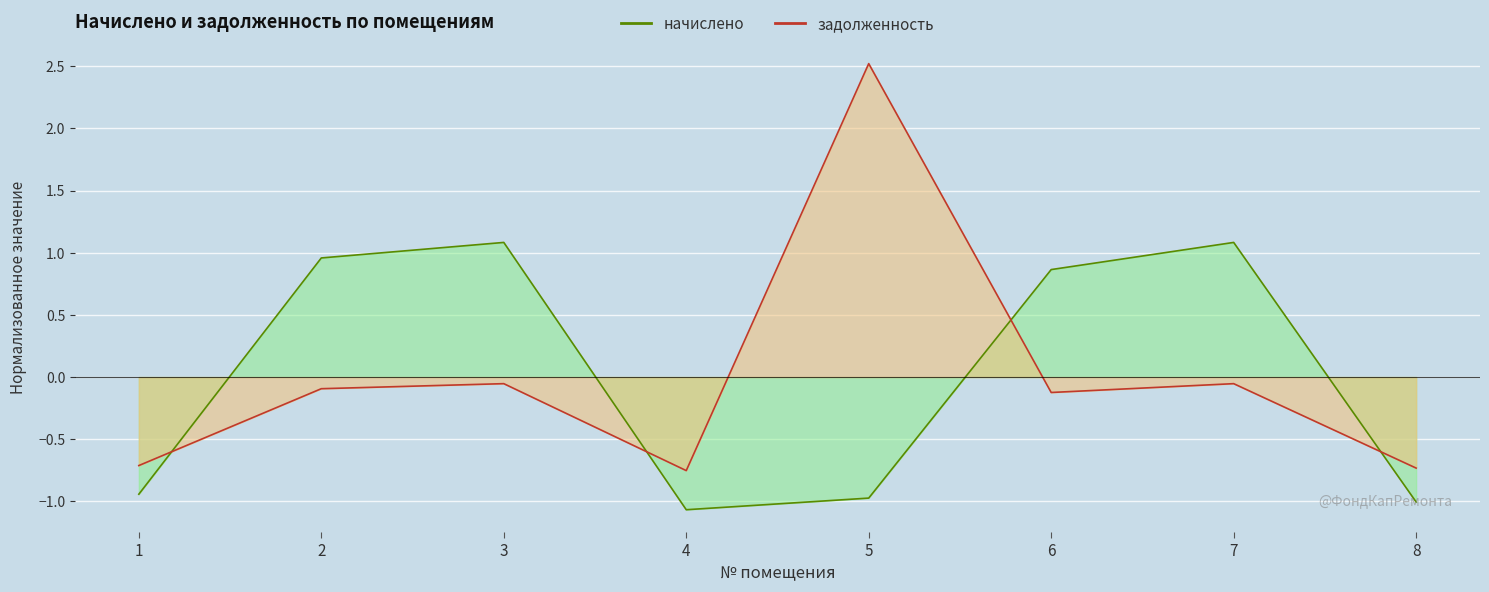

Between 6 and 8, which series saw the biggest shift?

начислено